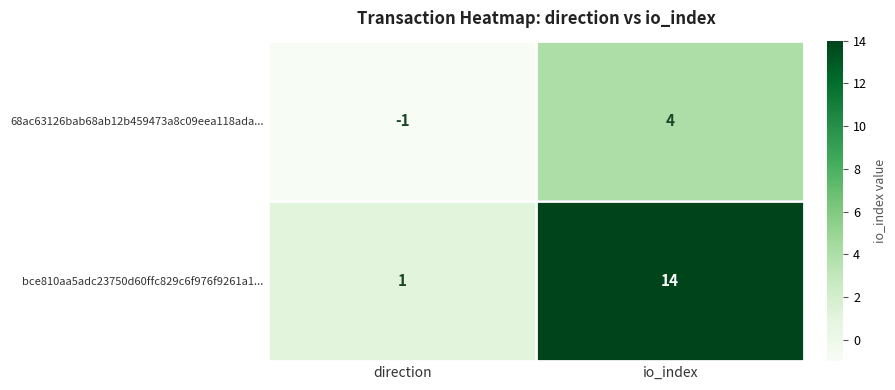

At which category does the chart reach its peak across all series?

io_index